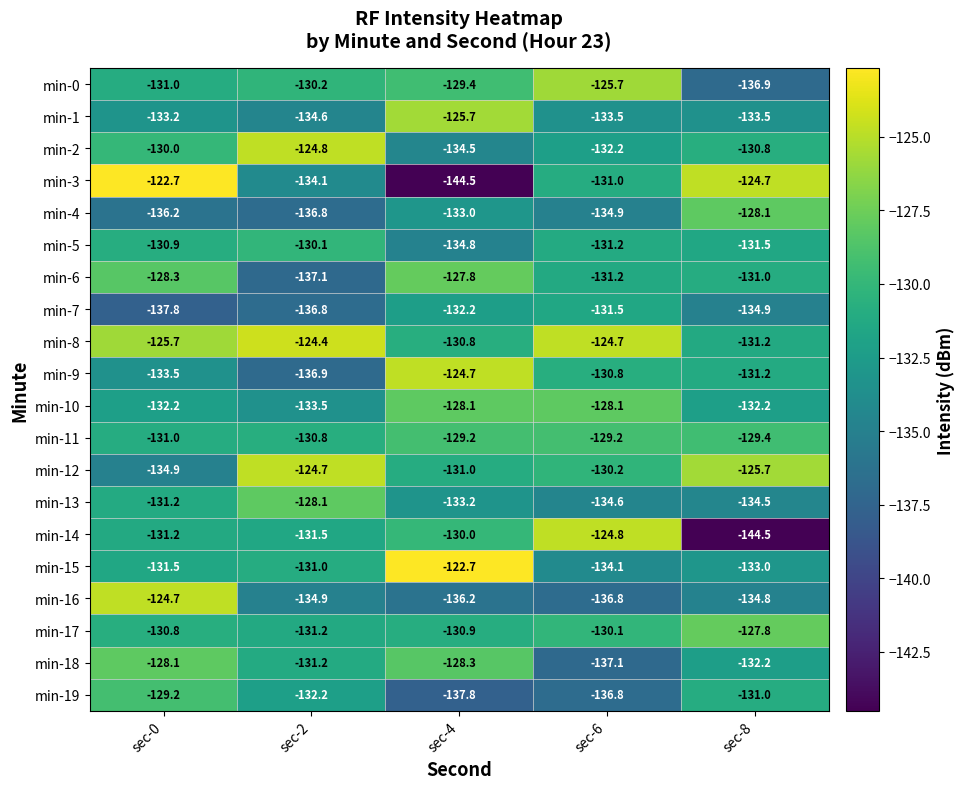

What is the average value of the min-3 series?

-131.4